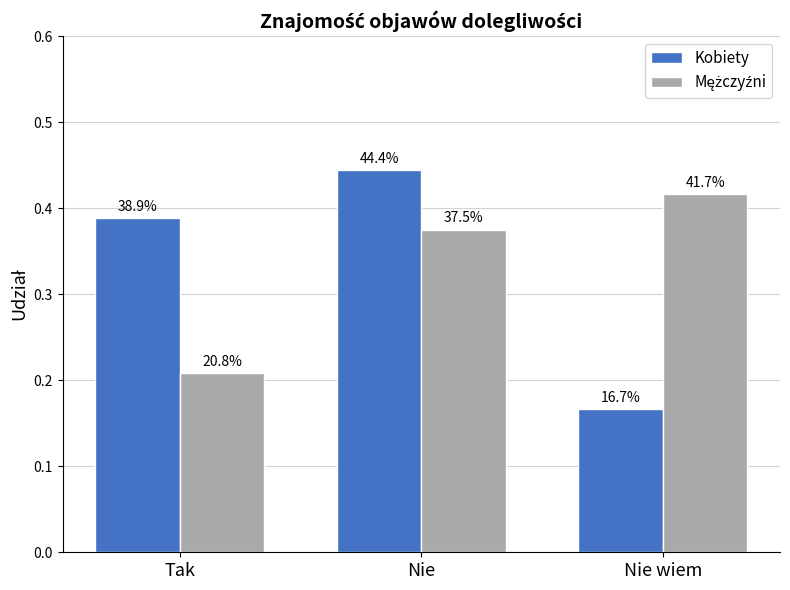

How many bars are there in total?

6